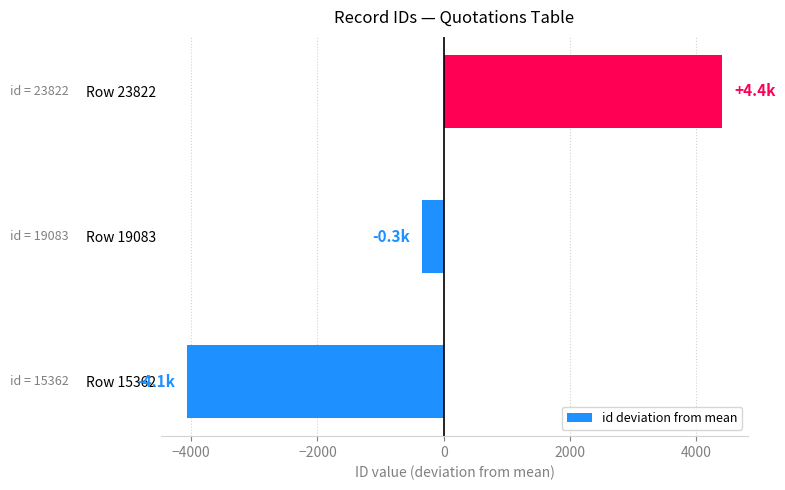

How many categories are shown in the chart?

3